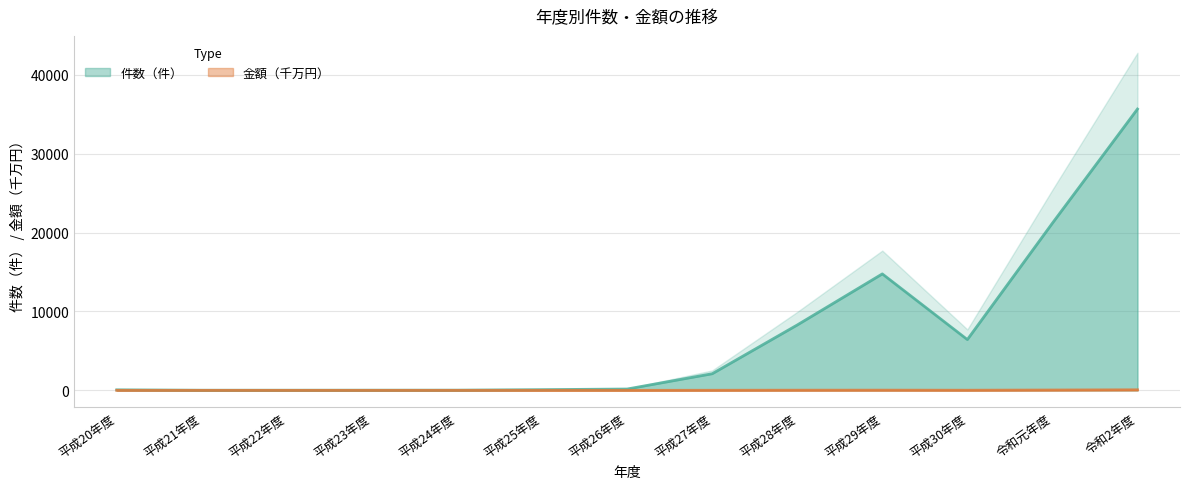

How many interior local valleys does the 金額（円） series have?

3